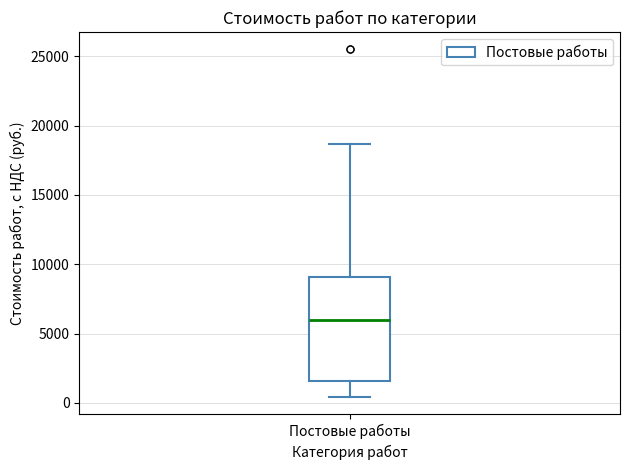

Transcribe this box plot: give where the median line is, the range the box spans, and where the two whiskers end, as read against the y-axis. The values are not printed on the chart, so give them approximately, as read against the axis.

median 6000, box 1500 to 9000, whiskers 500 to 18500